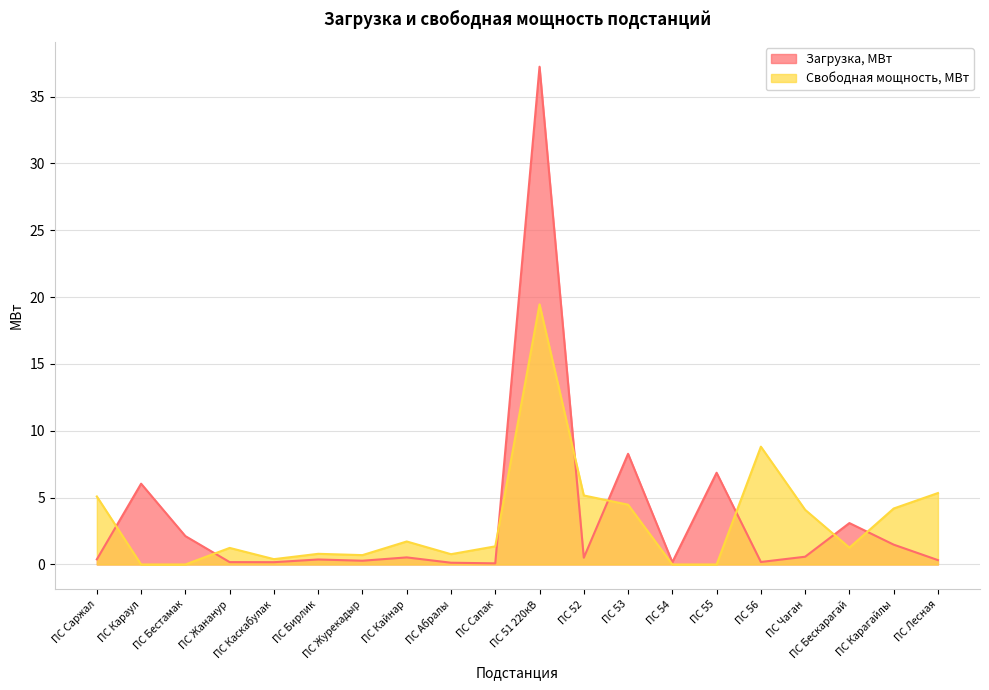

The Загрузка, МВт series shows 0.6 at ПС Чаган. True or false?

True